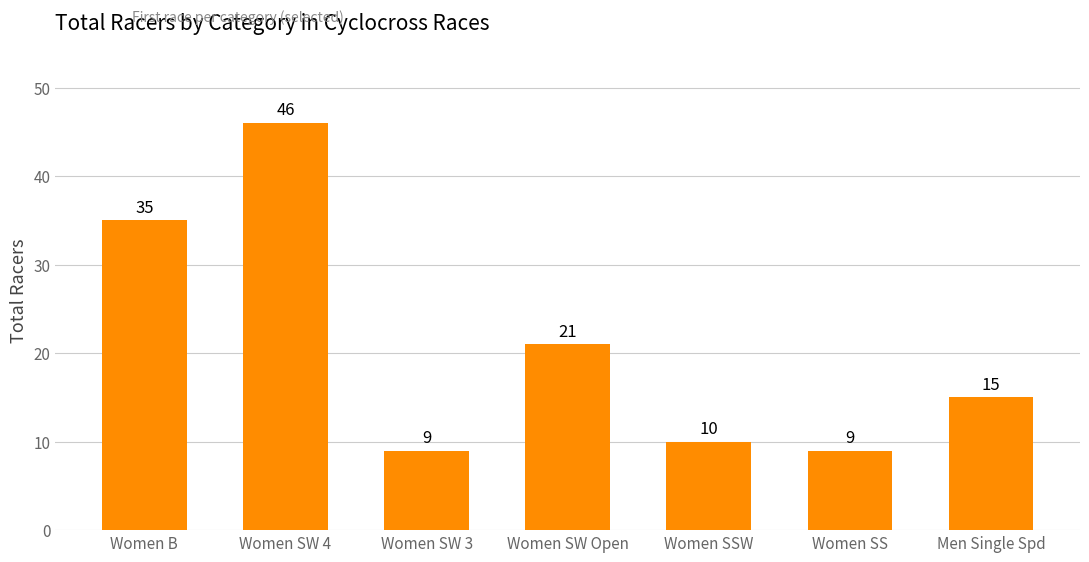

How many series are shown in this chart?

1